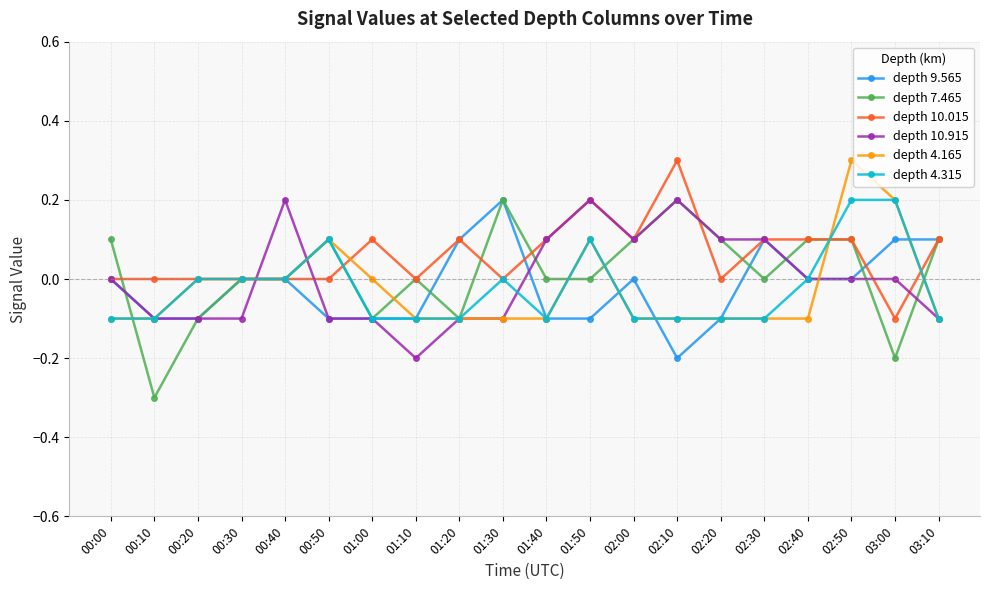

True or false: depth 7.465 has more than 0 interior local peaks.

True